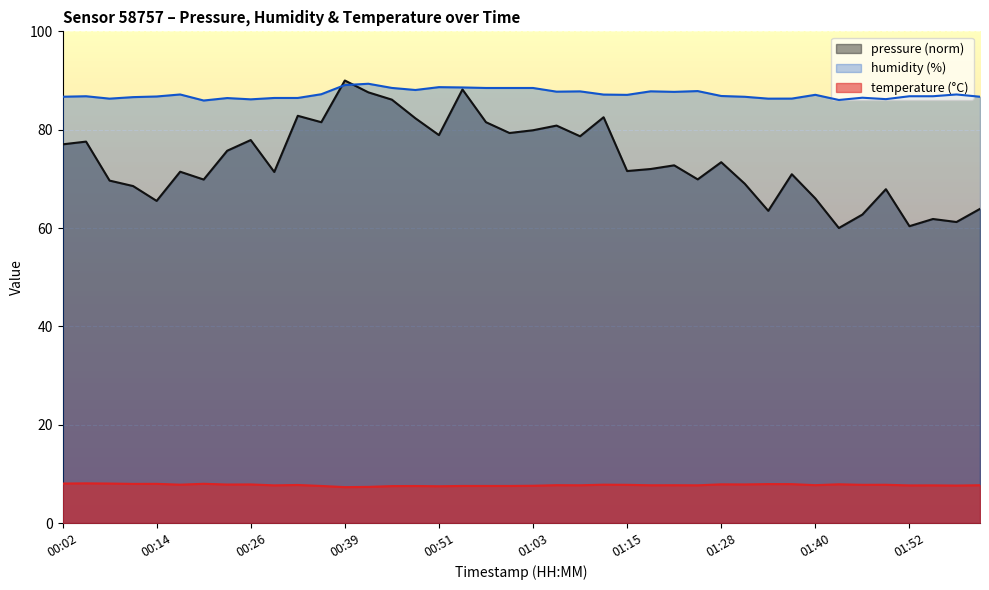

What is the total value across all series at 01:34?

157.7